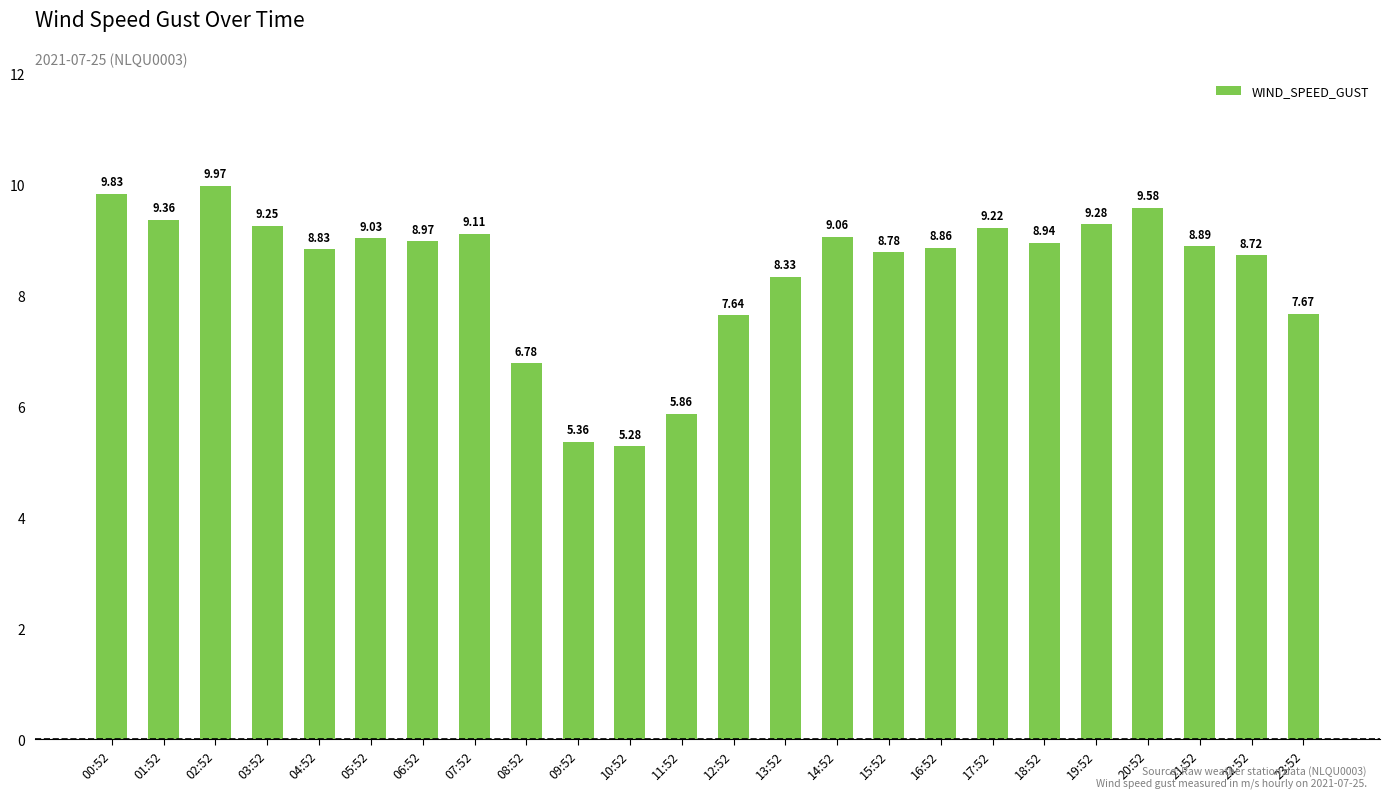

What is the greatest value displayed?

10.0